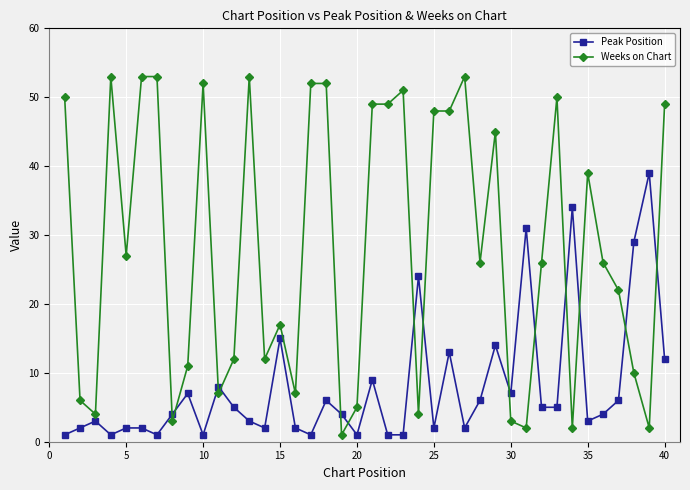

Which series has the largest range (max minus min)?

Weeks on Chart